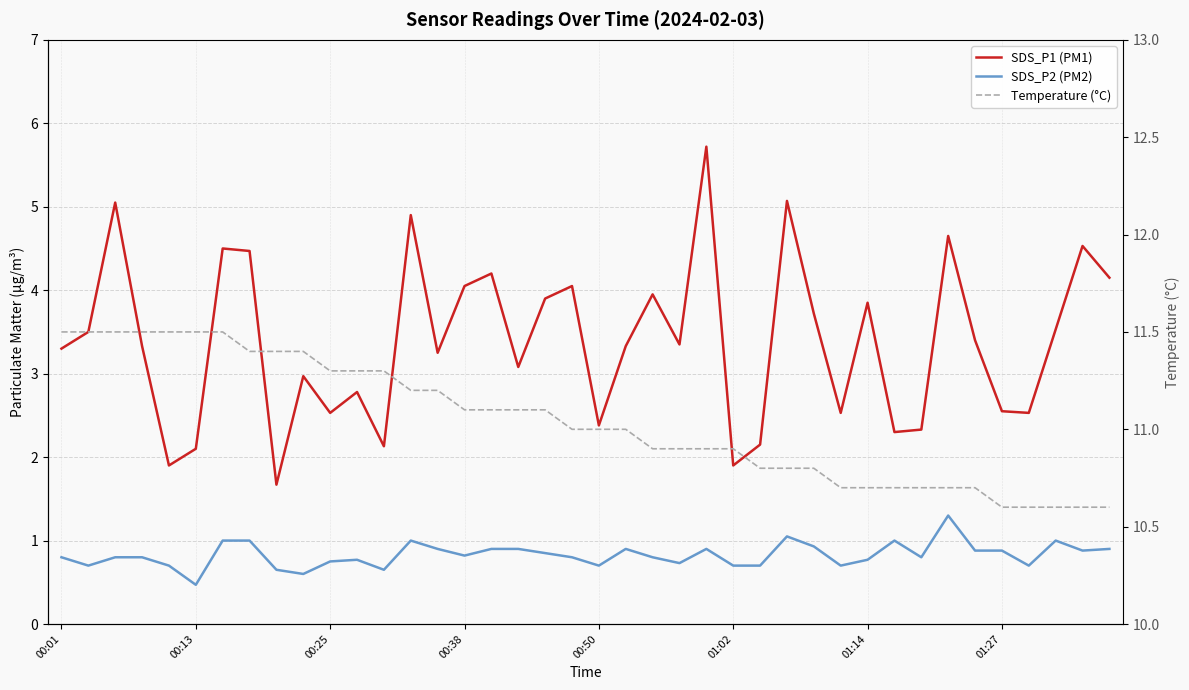

Which series has the largest range (max minus min)?

SDS_P1 (PM1)